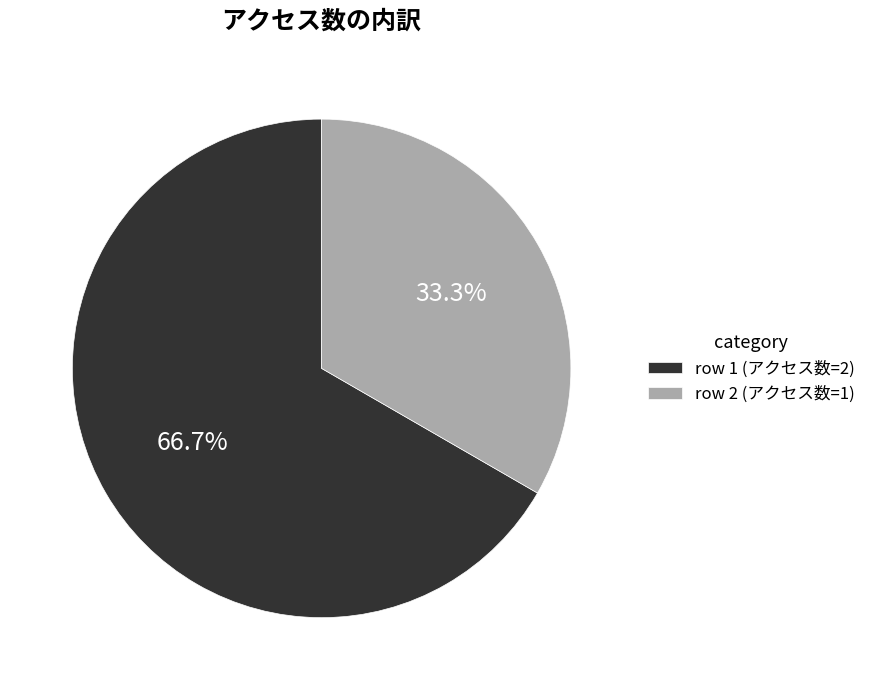

Which has a higher value, row 1 (アクセス数=2) or row 2 (アクセス数=1)?

row 1 (アクセス数=2)